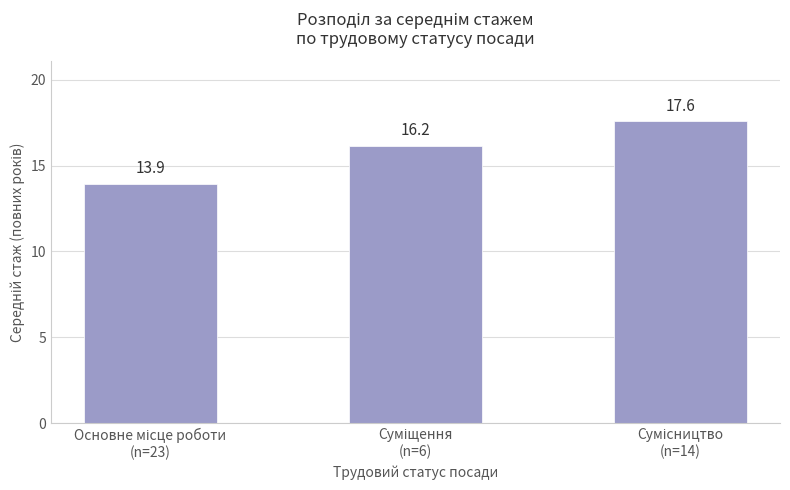

What is the average value?

15.9